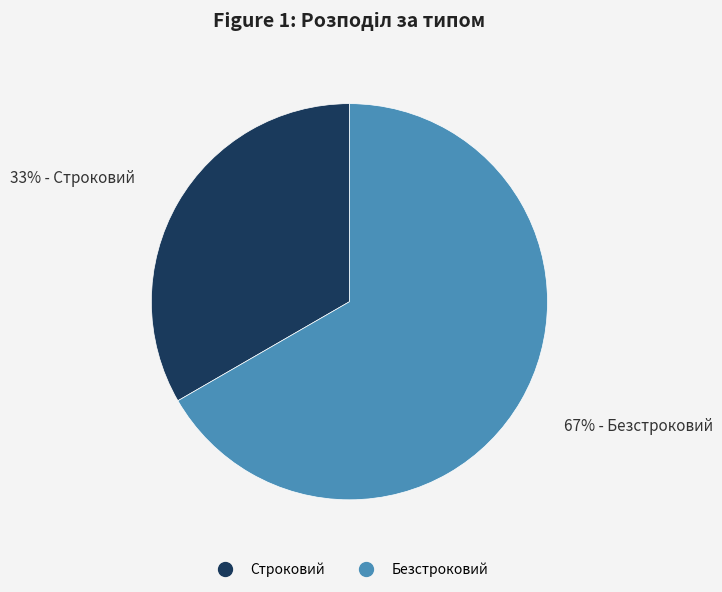

Is Безстроковий the majority of the pie?

Yes